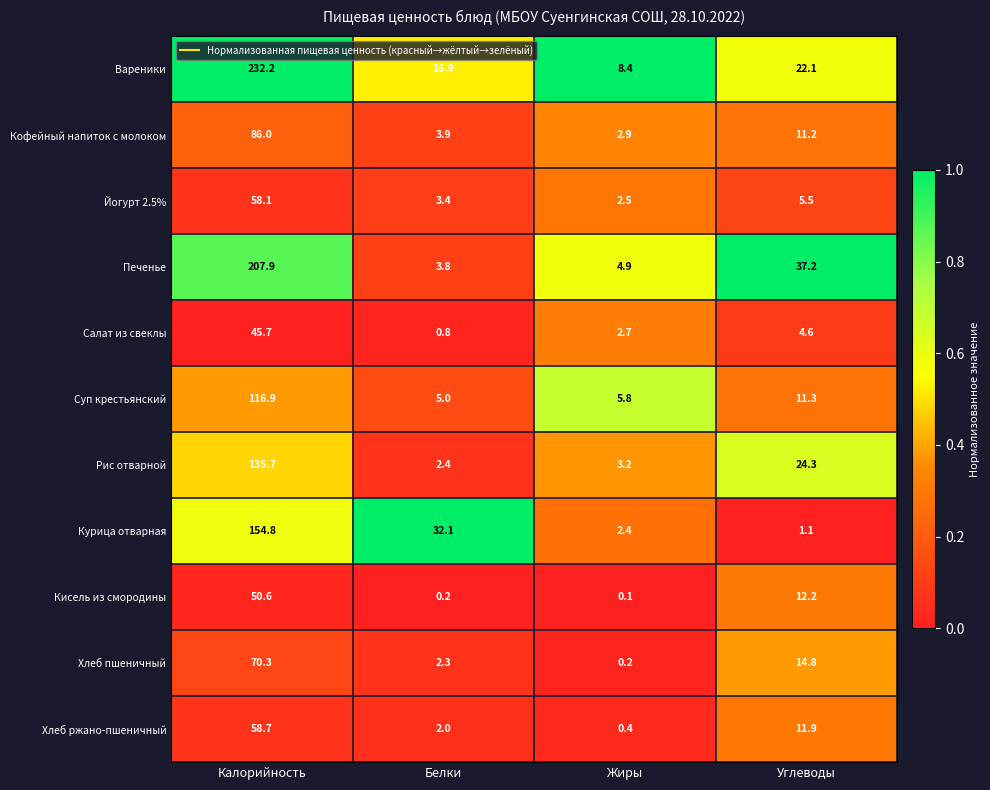

List the series in order of their peak value, highest first.

Вареники, Печенье, Курица отварная, Рис отварной, Суп крестьянский, Кофейный напиток с молоком, Хлеб пшеничный, Хлеб ржано-пшеничный, Йогурт 2.5%, Кисель из смородины, Салат из свеклы